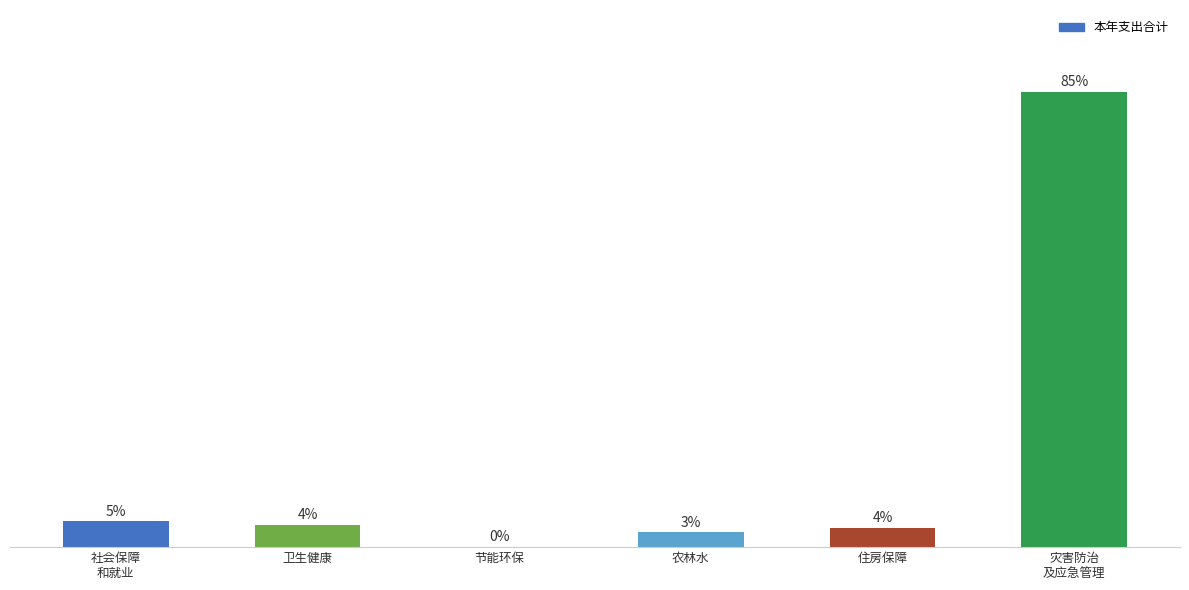

Does the chart contain stacked bars?

No